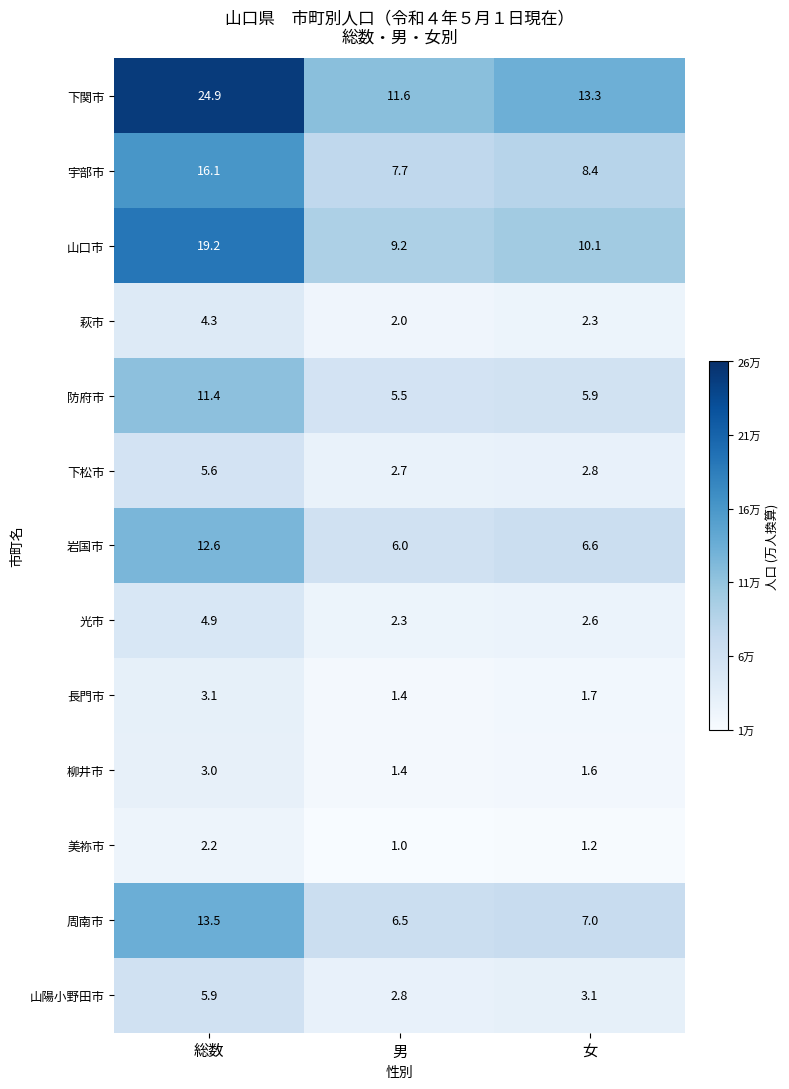

Between 総数 and 男, which series saw the biggest shift?

下関市